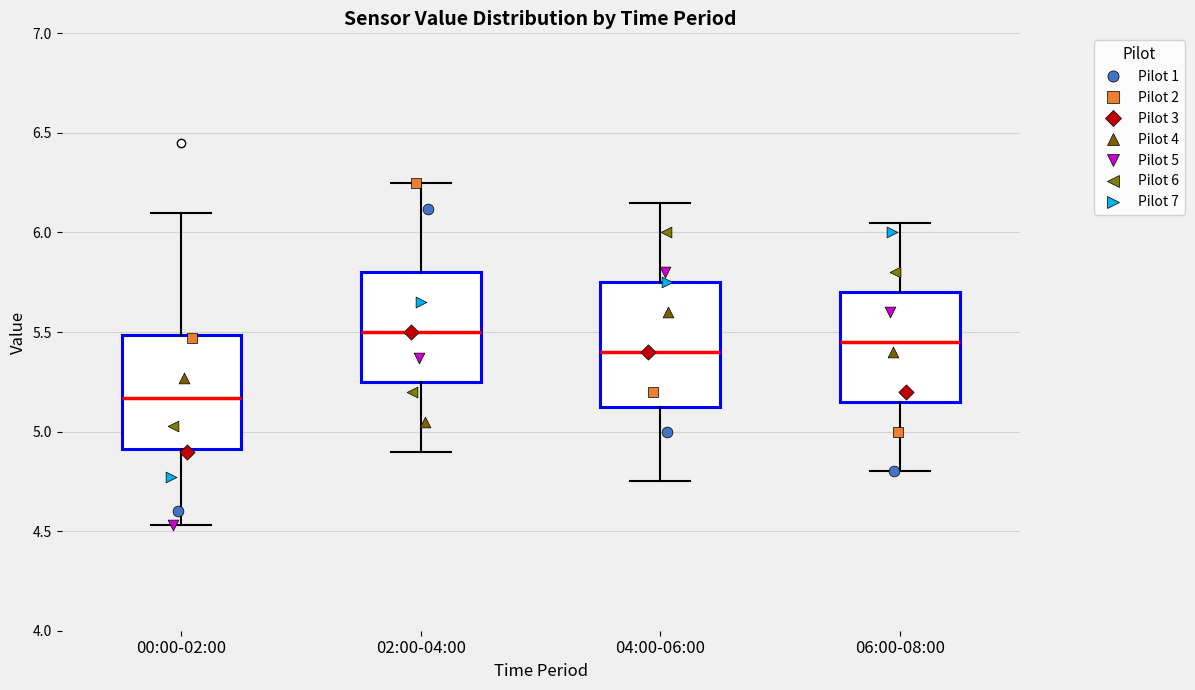

Which box has the lowest median line?

00:00-02:00